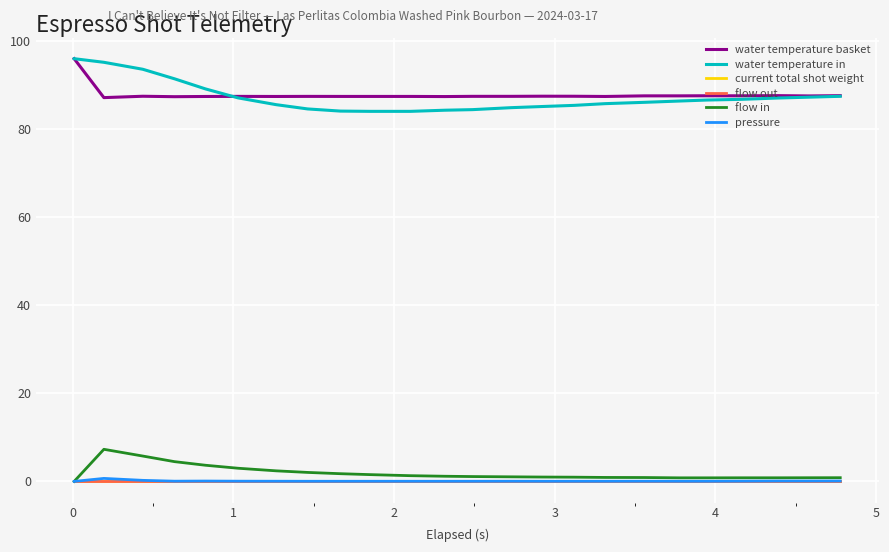

What is the value of the water temperature in point at the 13th from the left?

84.4